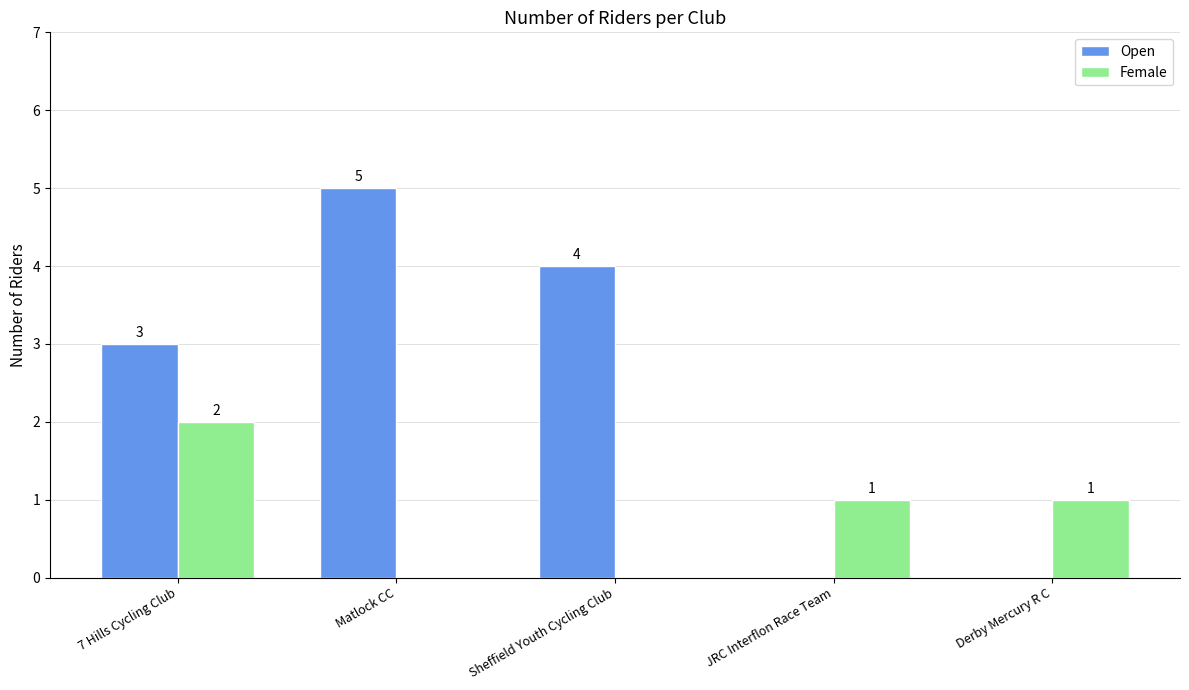

How many categories are shown in the chart?

5